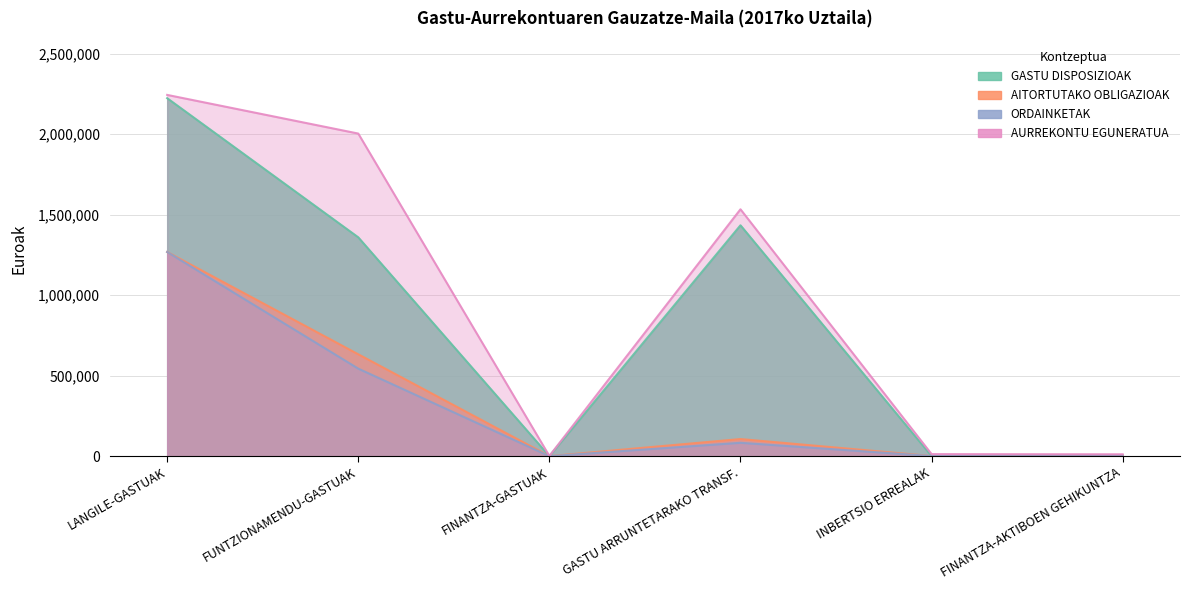

Where does the AURREKONTU EGUNERATUA series first go above 1534120?

LANGILE-GASTUAK